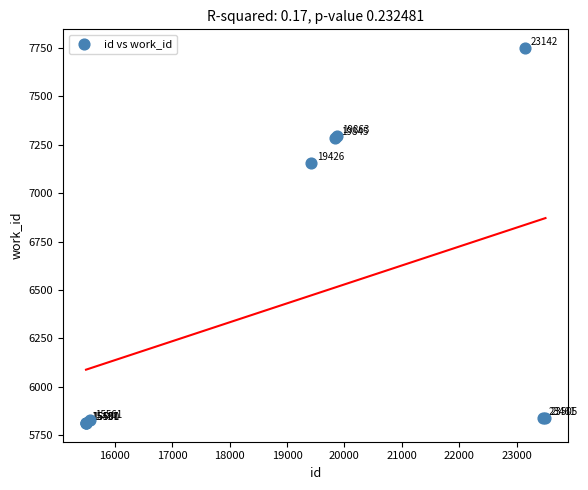

What Y value in the scatter plot is closest to 6781?

7157